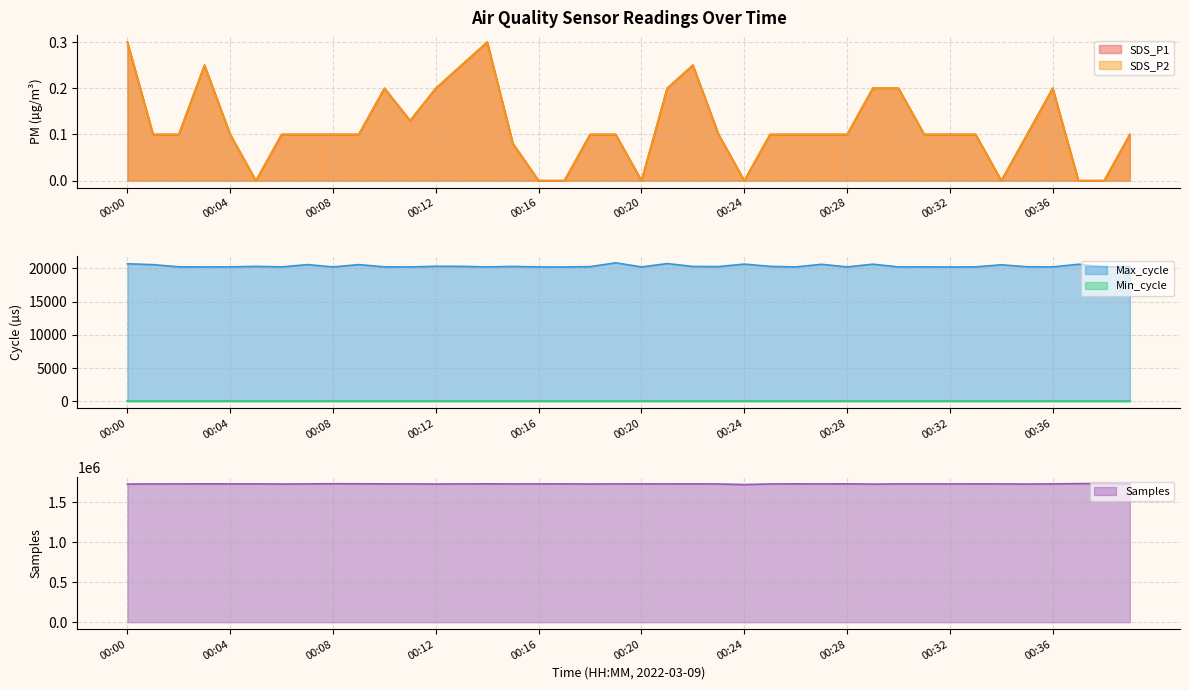

Which series has the widest spread of values?

Samples